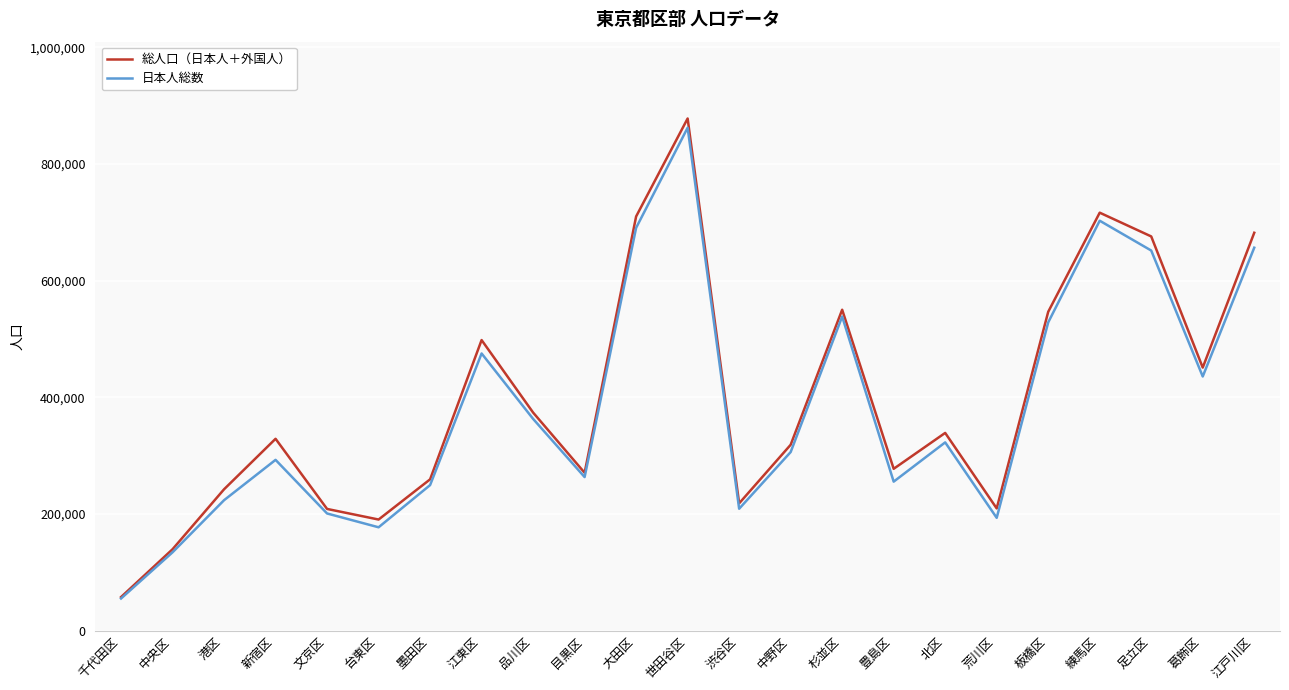

Is it true that 日本人総数 equals 311987 at 渋谷区?

False